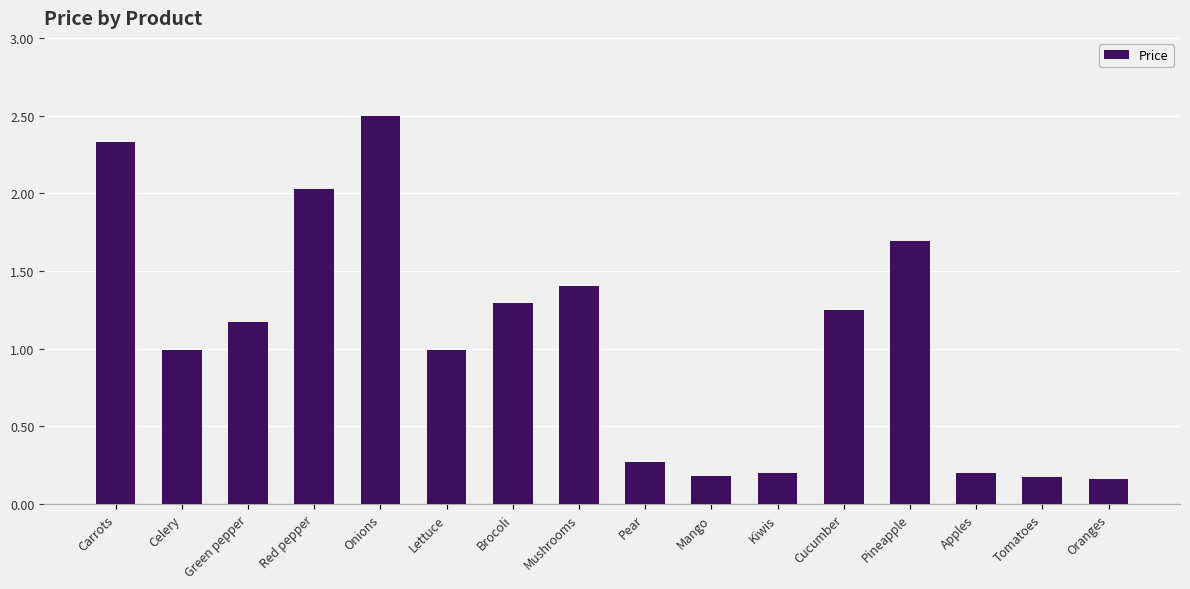

What is the change in value from Red pepper to Brocoli?

-0.7